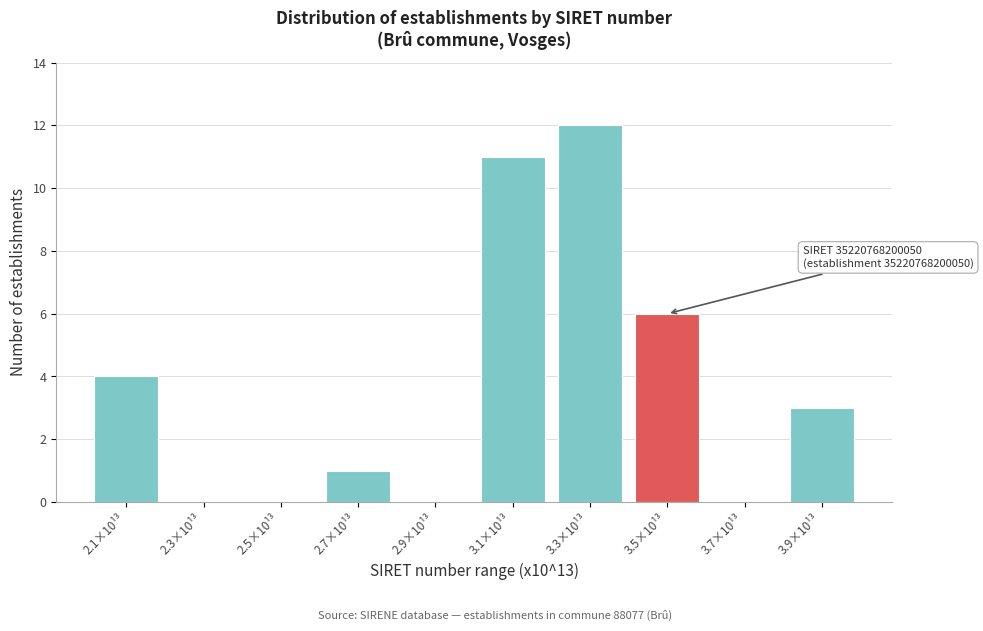

Reading left to right, extract all data points from this chart.

2.1×10¹³=4	2.3×10¹³=0	2.5×10¹³=0	2.7×10¹³=1	2.9×10¹³=0	3.1×10¹³=11	3.3×10¹³=12	3.5×10¹³=6	3.7×10¹³=0	3.9×10¹³=3